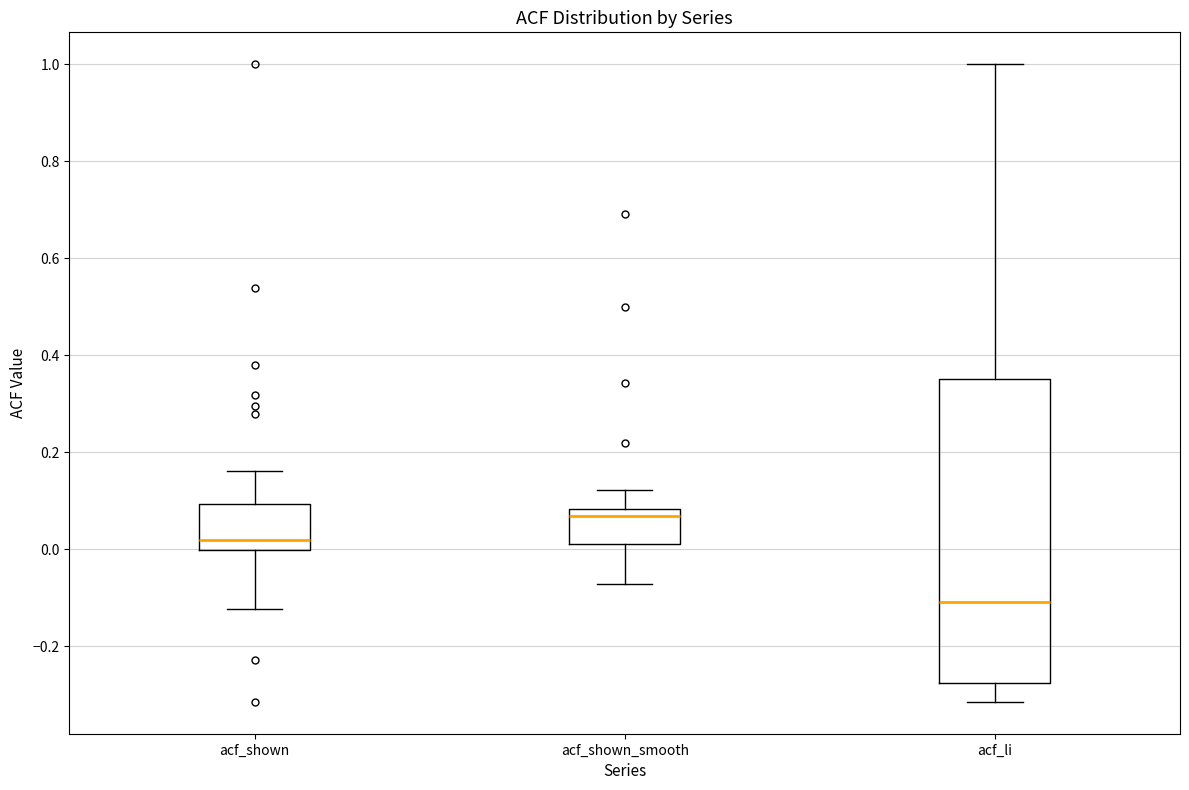

Reading left to right, transcribe this box plot: for each box, give where its median line is, the range the box spans, and where its two whiskers end, as read against the y-axis. The values are not printed on the chart, so give them approximately, as read against the axis.

acf_shown: median 0.02, box 0.00 to 0.10, whiskers -0.12 to 0.16
acf_shown_smooth: median 0.06, box 0.00 to 0.08, whiskers -0.08 to 0.12
acf_li: median -0.10, box -0.28 to 0.36, whiskers -0.32 to 1.00